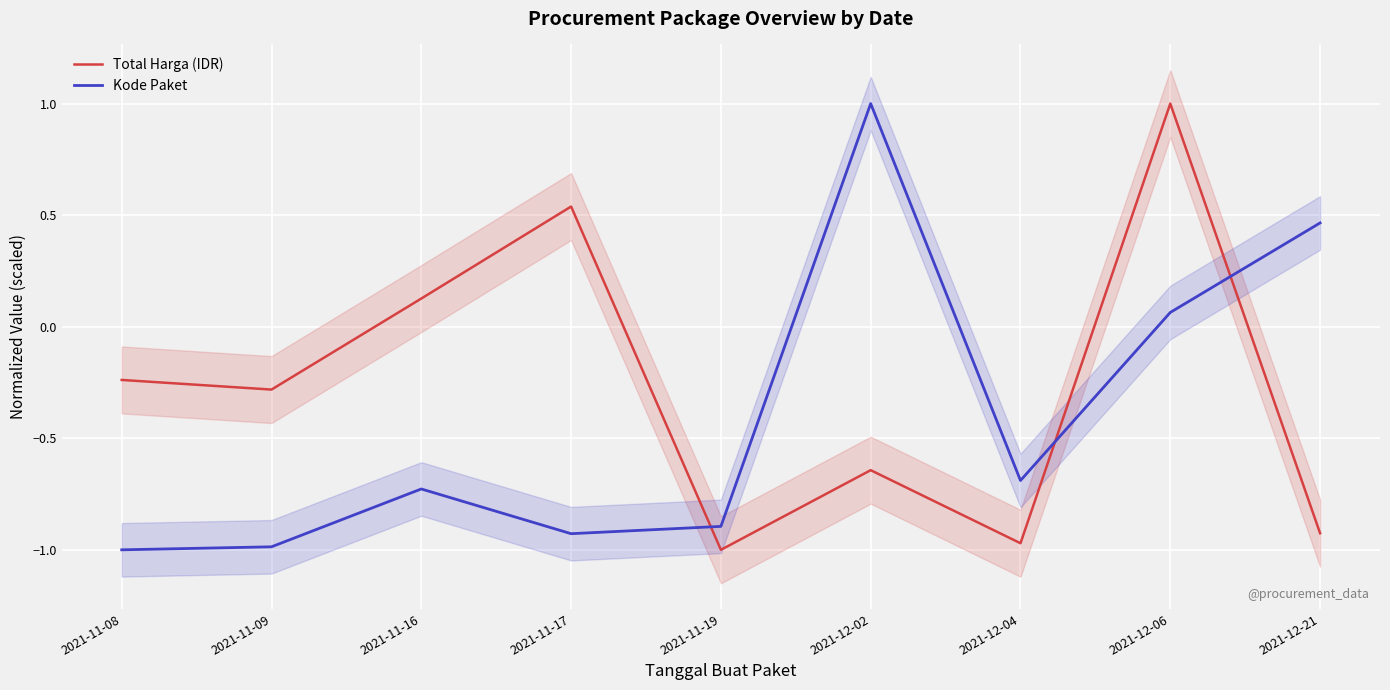

How many lines are shown in the chart?

2